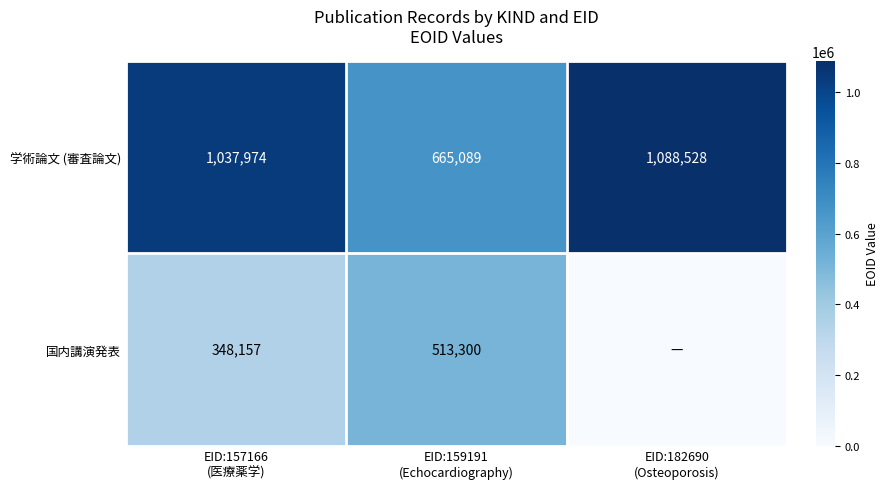

What is the average value of the 学術論文 (審査論文) series?

930530